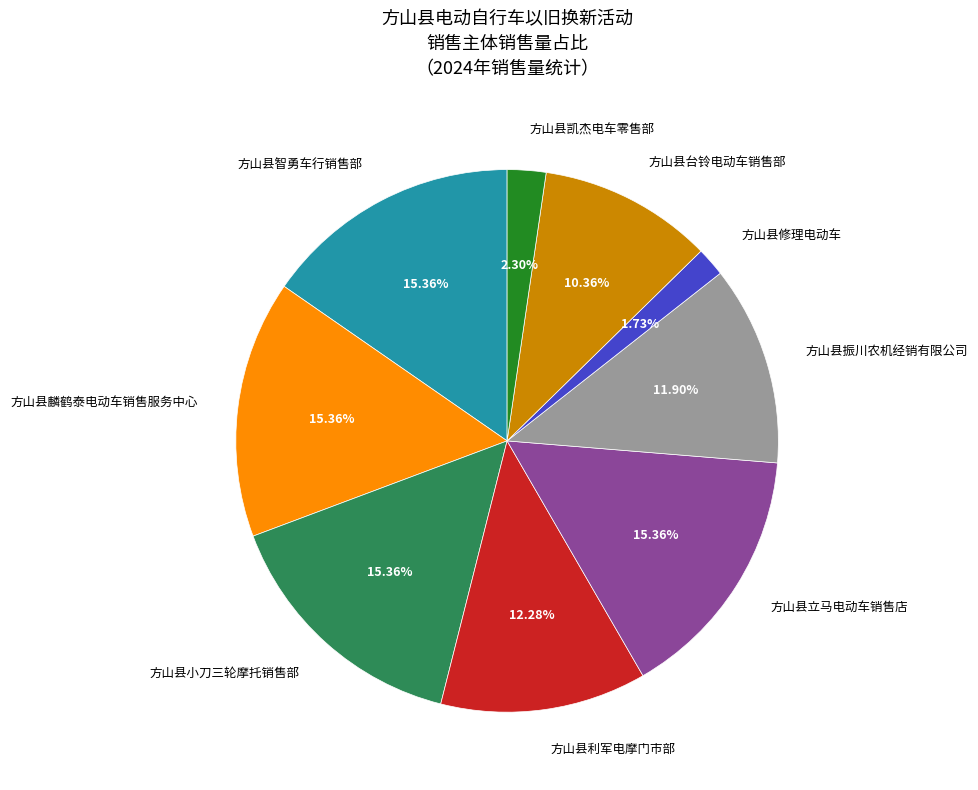

Which slice is the smallest?

方山县修理电动车